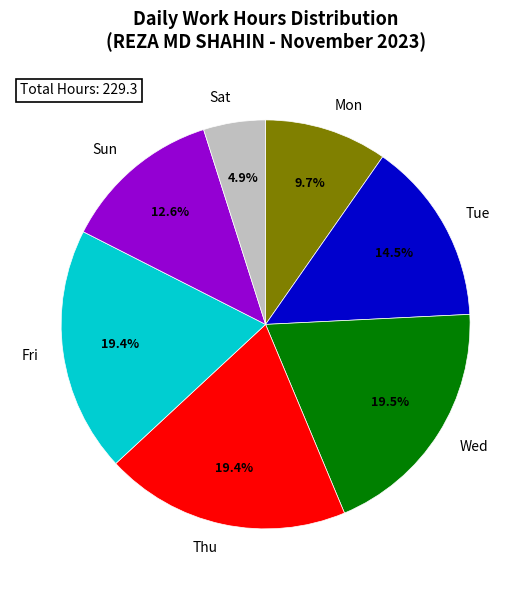

How many slices are in this pie chart?

7